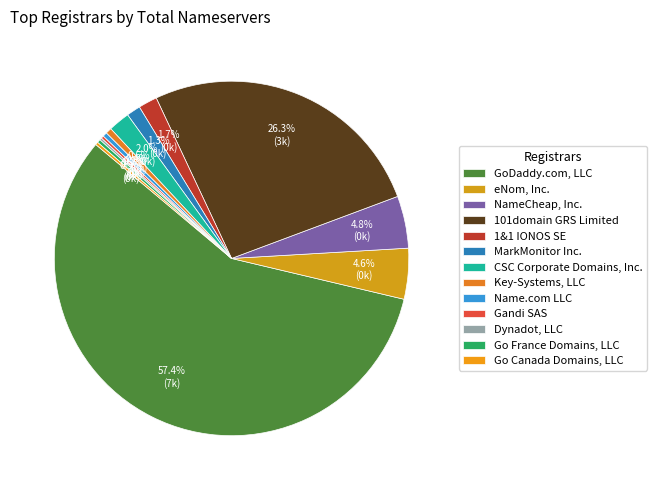

To the nearest percent, what portion does 101domain GRS Limited represent?

26%